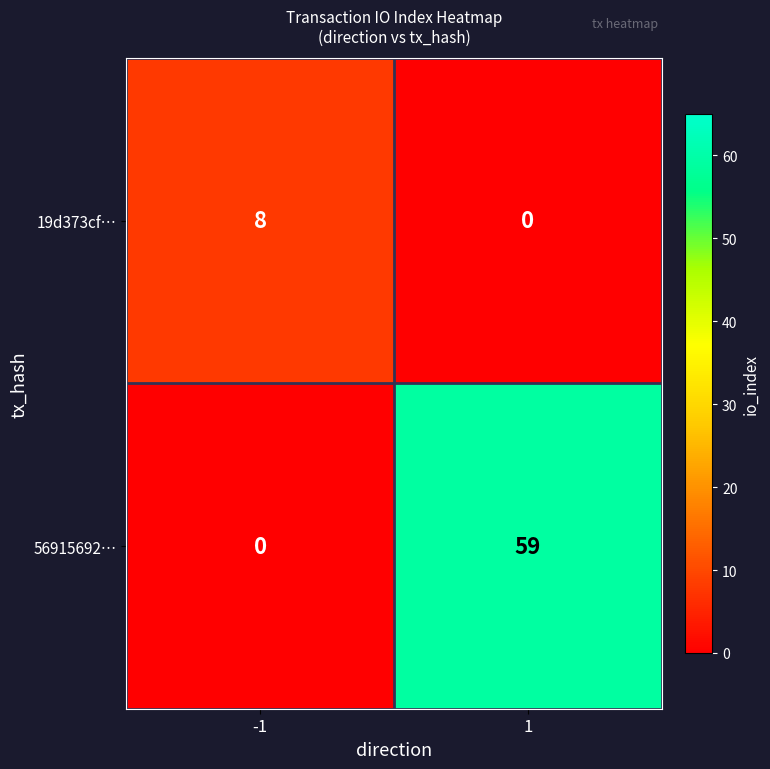

What is the total value across all series at -1?

8